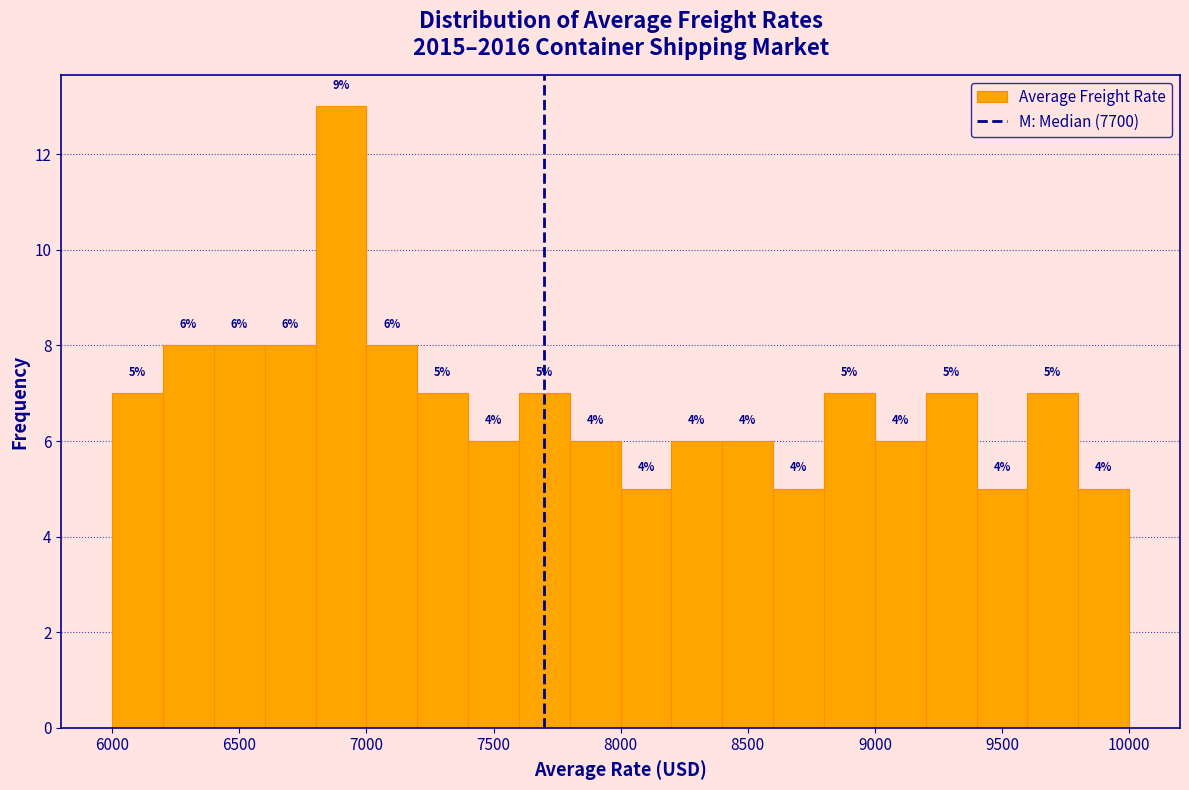

Over which range of the x-axis is the bar tallest?

6800 to 7000